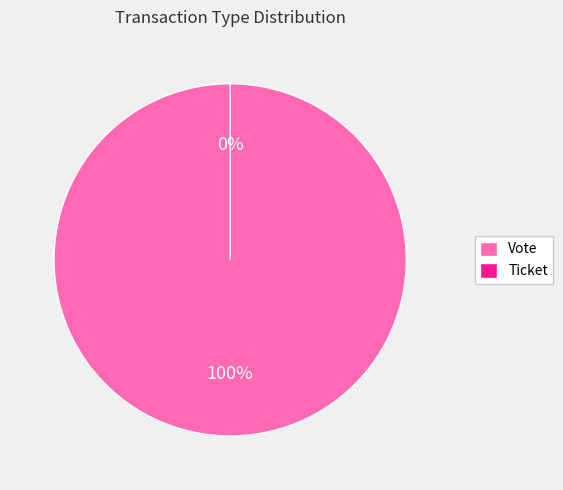

Rank the categories by value from lowest to highest.

Ticket, Vote